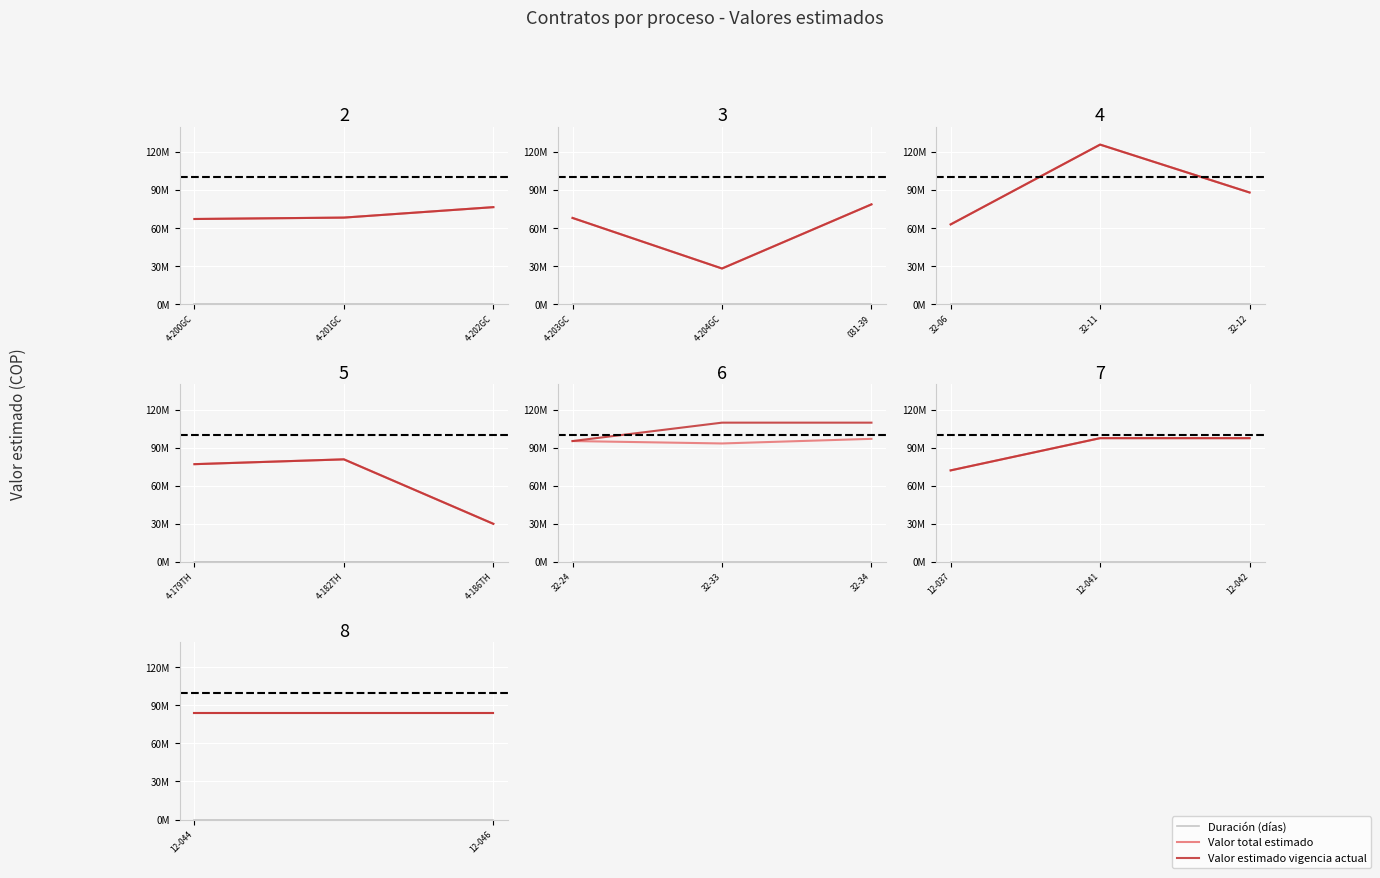

Which series has the largest range (max minus min)?

Duración (días)